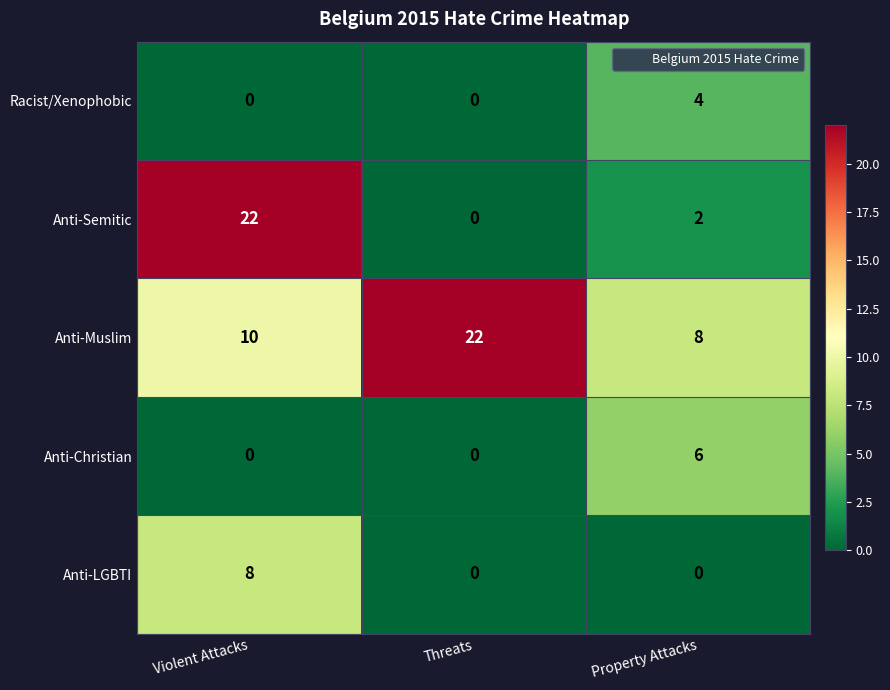

What is the difference between the maximum and minimum values in the Anti-Christian series?

6